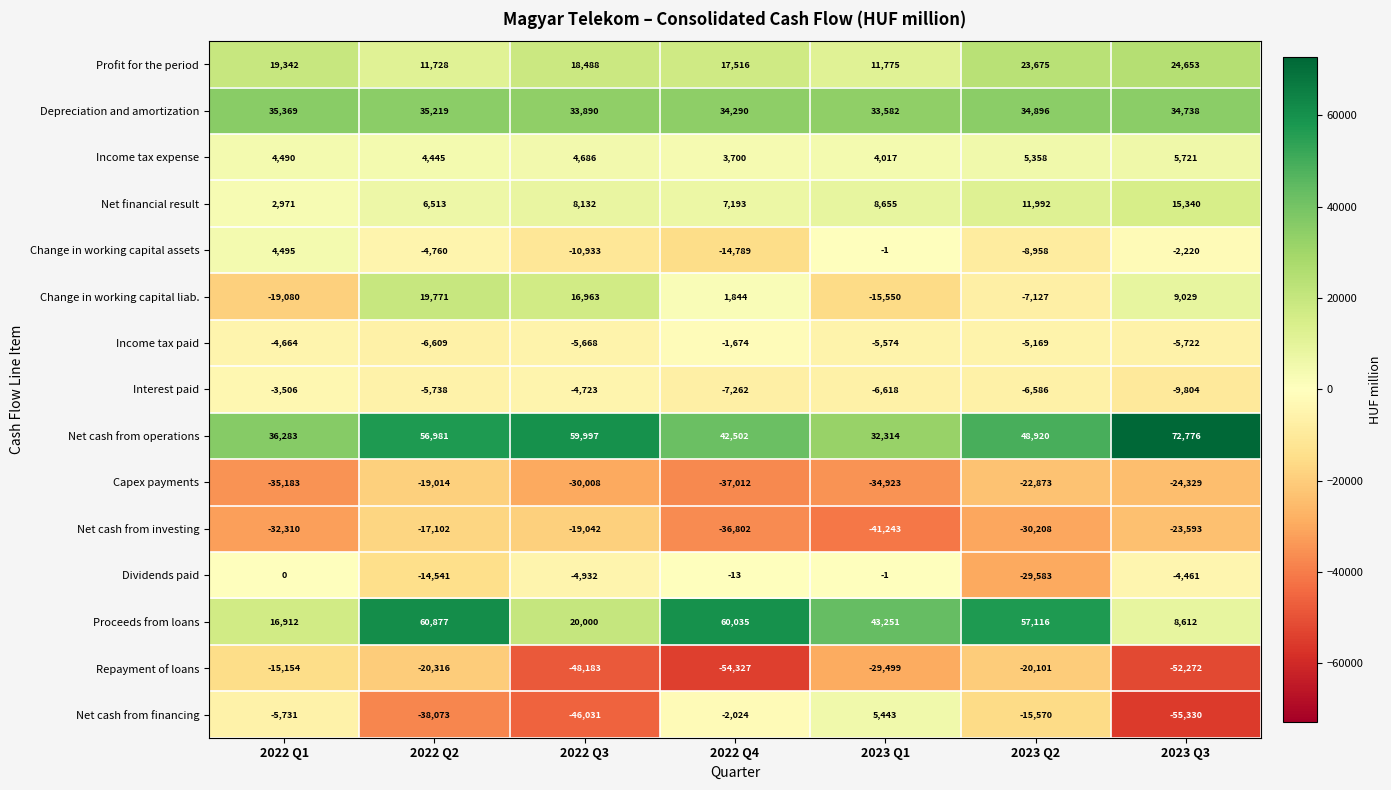

At which label does Net cash from investing first exceed -30208?

2022 Q2